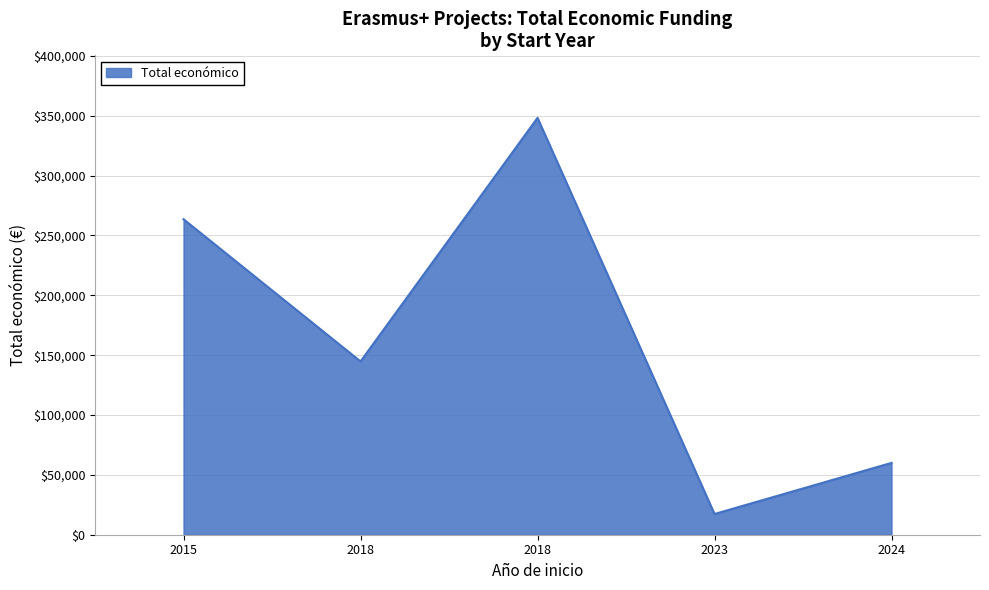

What is the change in value from 2018 to 2018?

+203460